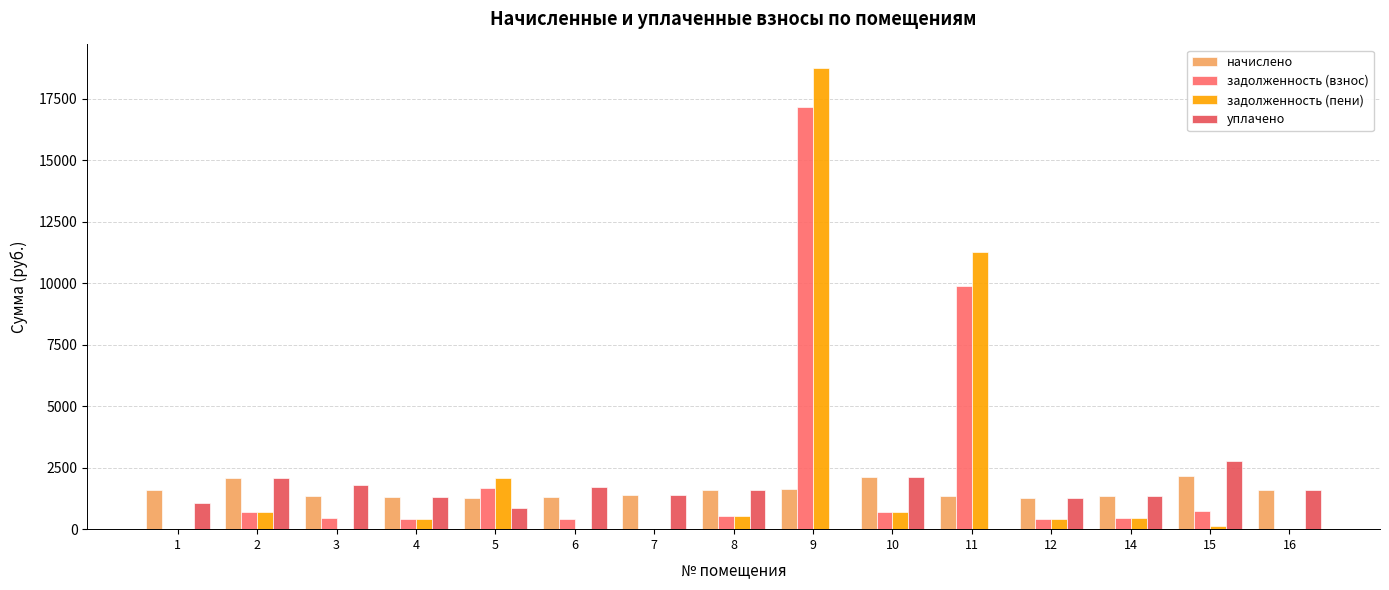

Are the bars horizontal?

No